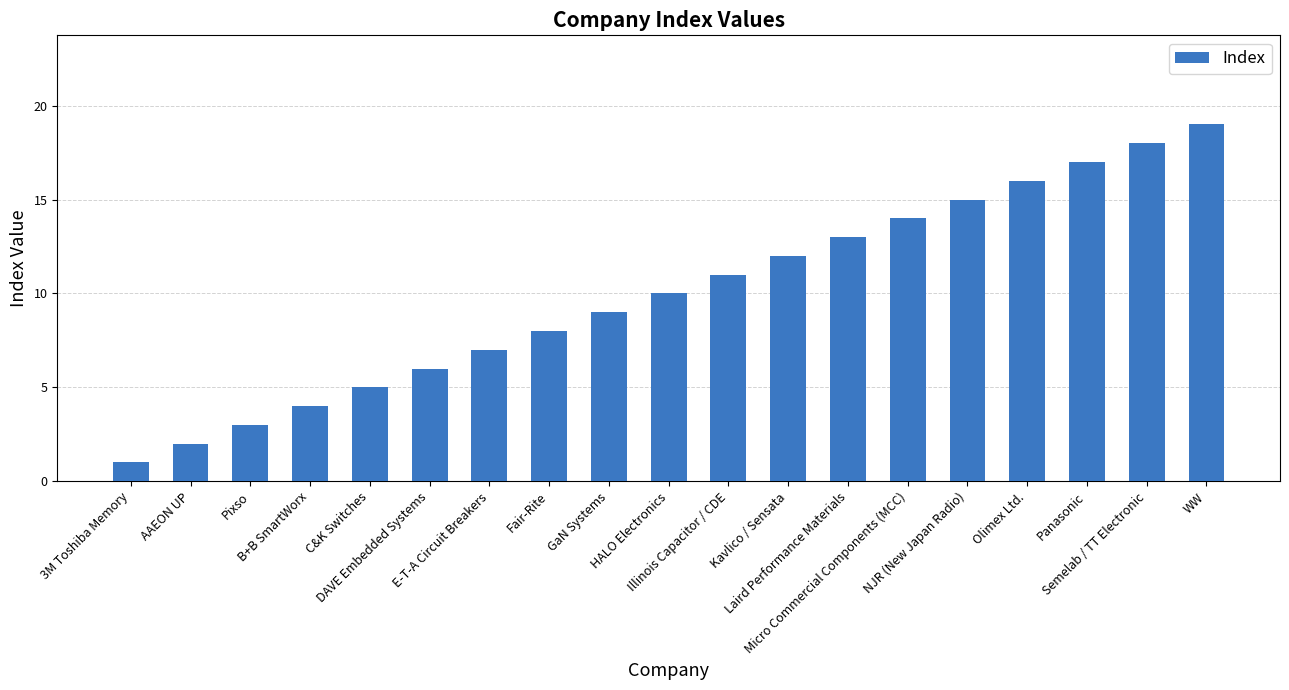

Approximately how many times larger is the value at WW compared to Pixso?

6.3